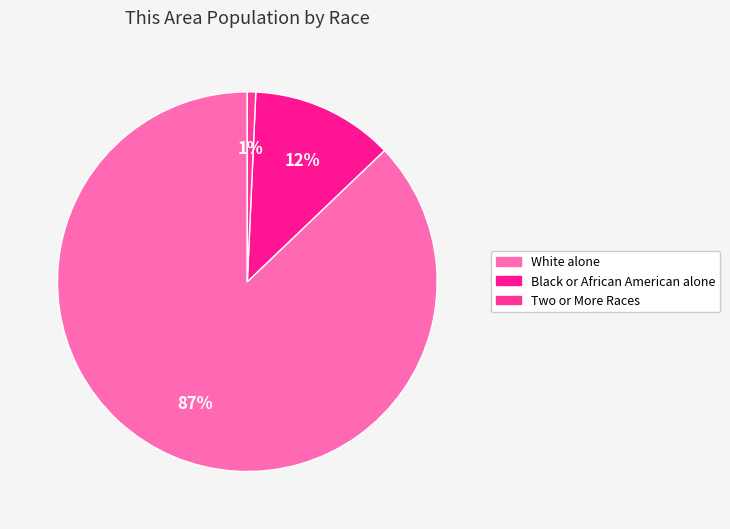

How many segments does this pie chart have?

3